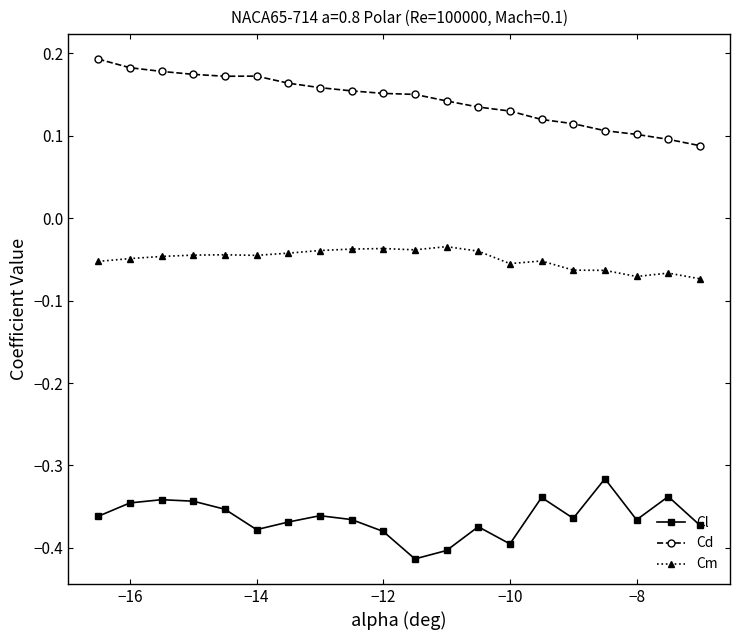

Is this an area chart (filled region under the line)?

No